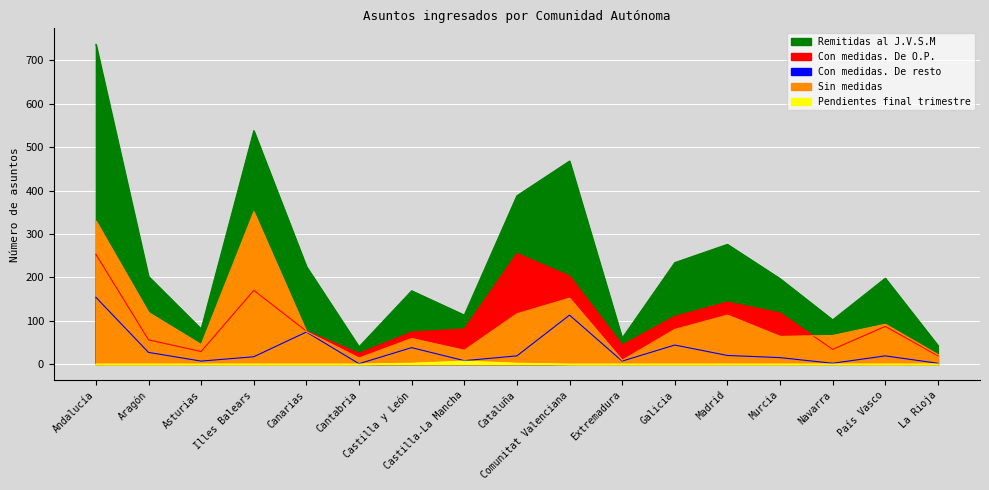

Reading left to right, list all the values displayed in this chart.

Con medidas. De O.P.: 253	56	29	170	76	25	74	81	255	203	44	110	143	118	34	87	19
Con medidas. De resto: 154	27	7	17	74	1	38	8	19	113	7	44	20	15	2	19	2
Sin medidas: 330	119	45	351	75	14	59	32	116	152	9	80	113	64	66	92	22
Remitidas al J.V.S.M: 737	202	81	538	225	40	169	113	388	468	60	234	276	197	102	198	43
Pendientes final trimestre: 0	0	0	0	0	0	2	7	2	0	0	0	0	0	0	0	0